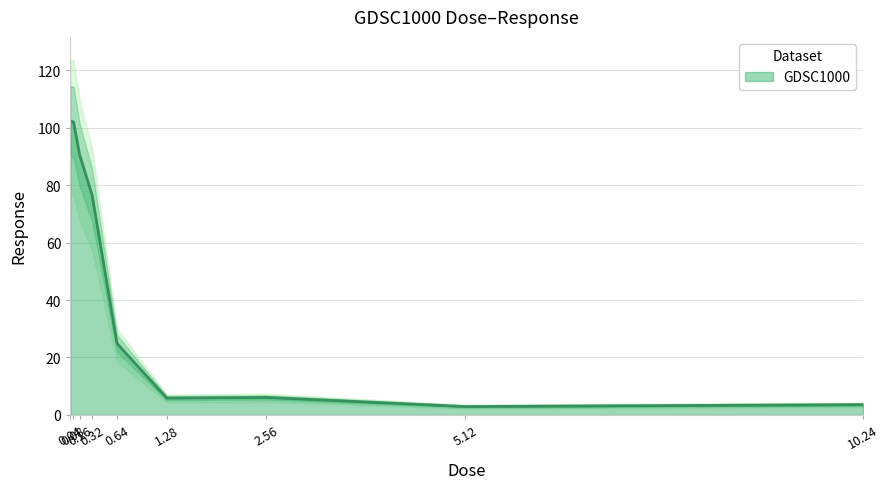

What is the change in value from 0.16 to 2.56?

-84.4